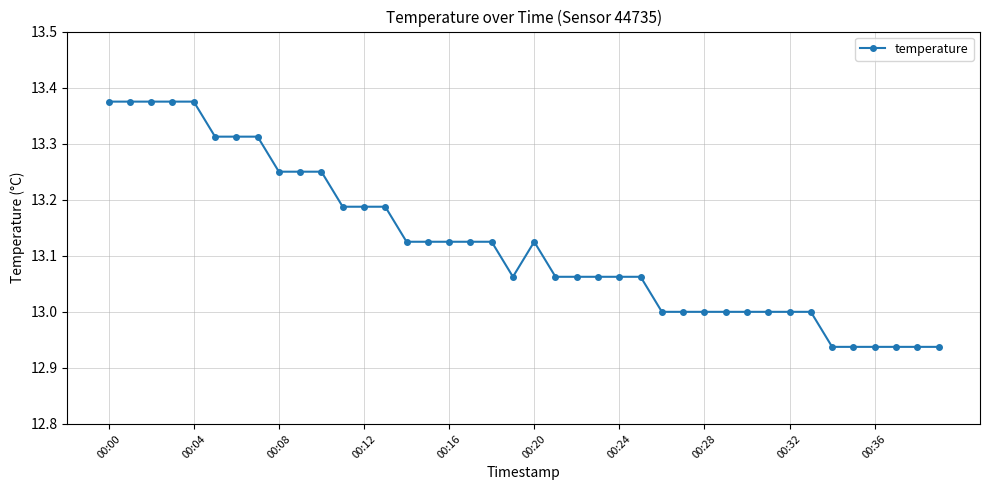

True or false: there are more than 0 points higher than both neighbors.

True